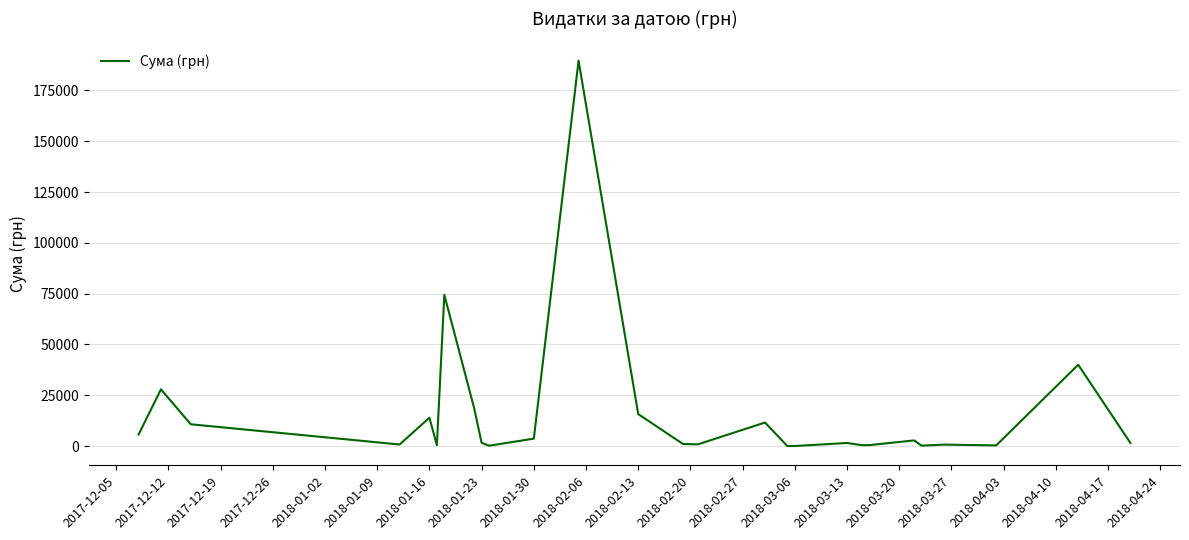

What is the difference between the maximum and minimum values?

189657.9